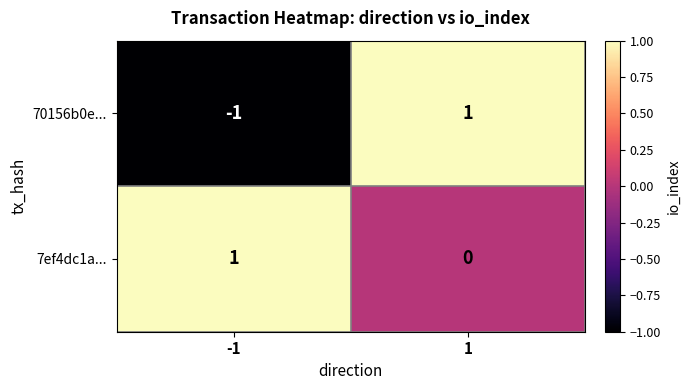

Which series has the largest total across all categories?

7ef4dc1a...